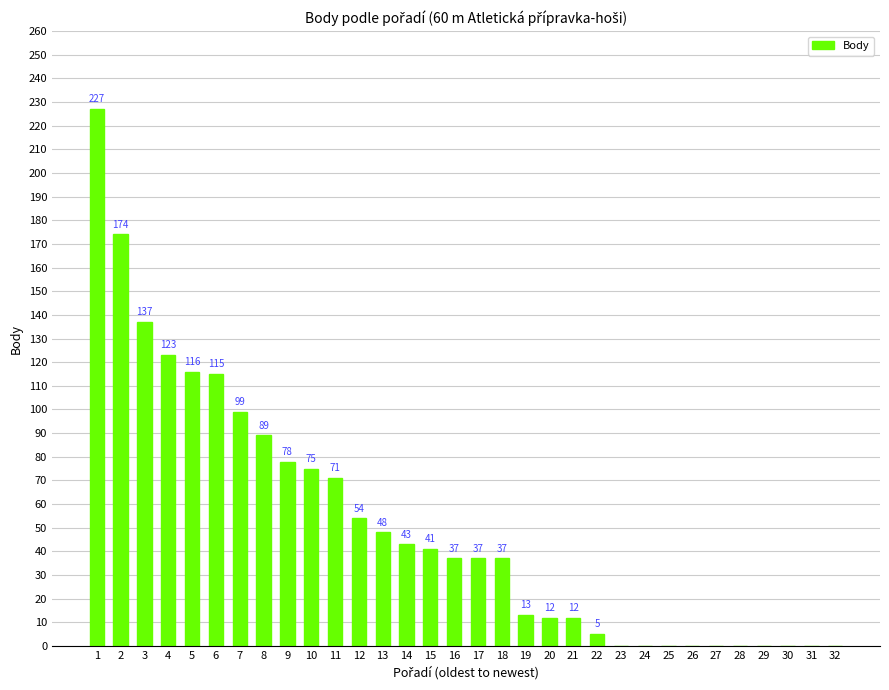

How many positive values are there?

22